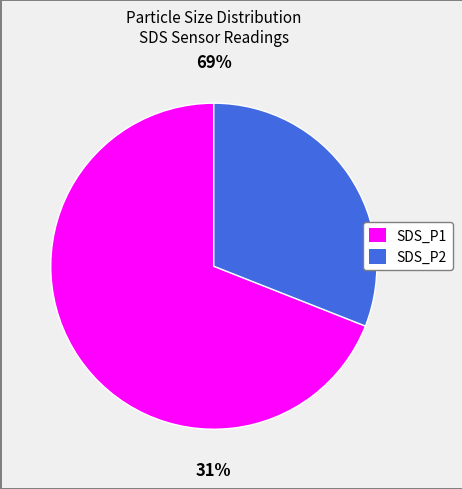

Which category has the smallest portion of the pie?

SDS_P2